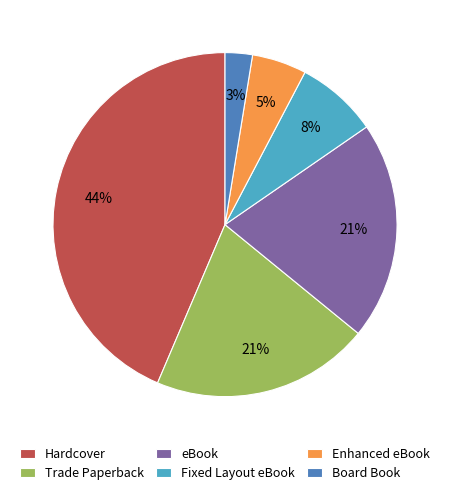

What percentage is the Fixed Layout eBook slice, to the nearest percent?

8%